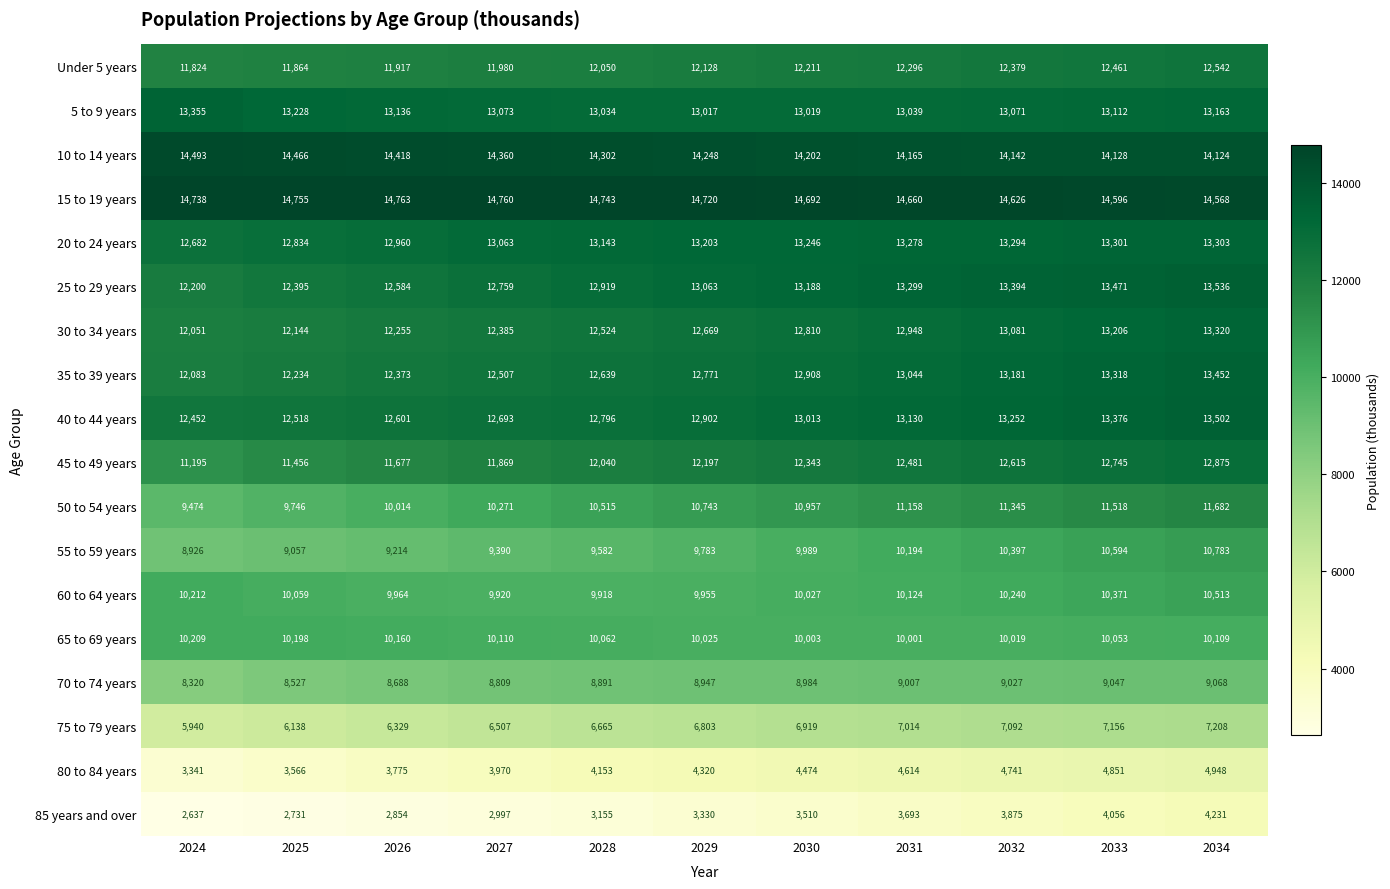

What is the sum of the 10 to 14 years values at 2028 and 2030?

28504